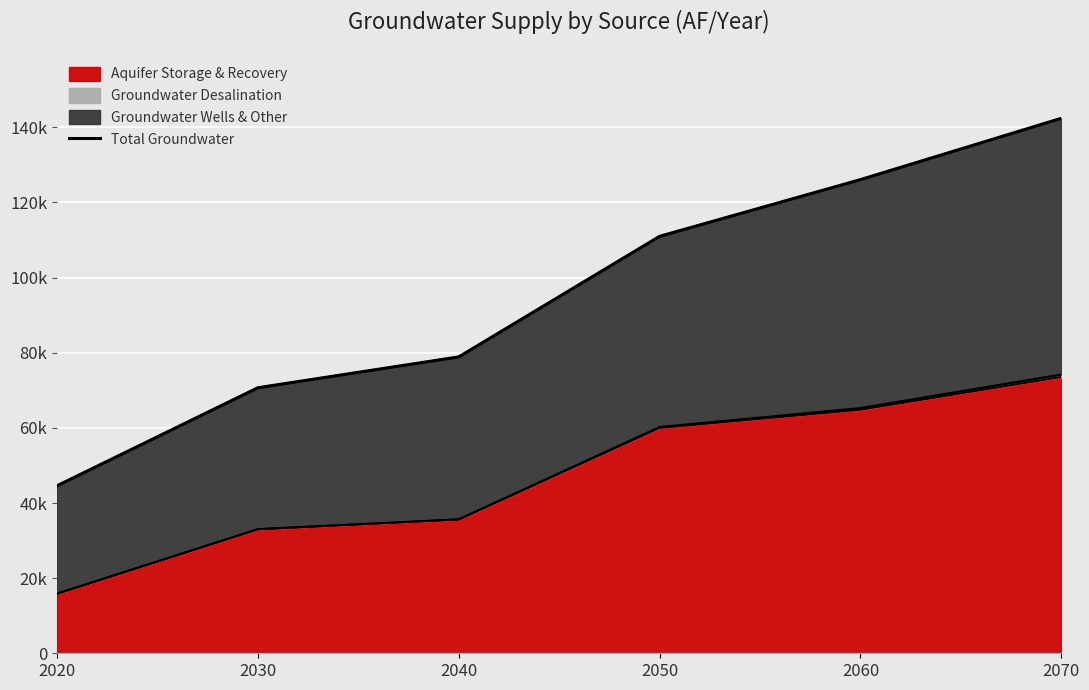

True or false: the data has more than 0 interior local peaks.

False